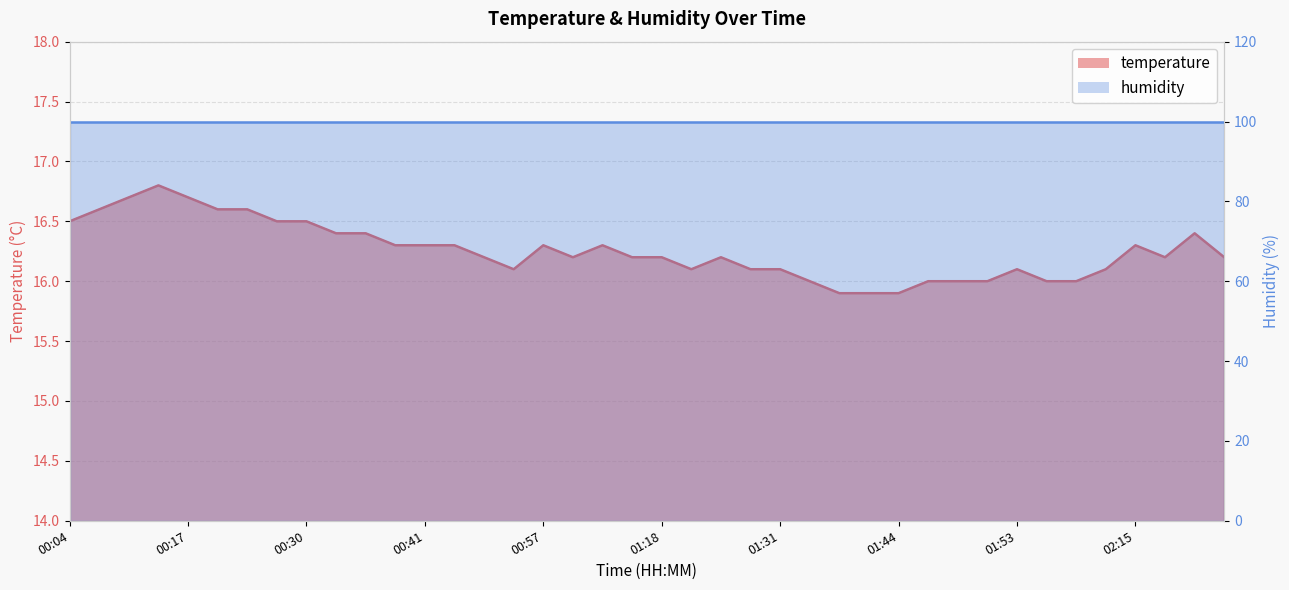

Reading left to right, list all the values displayed in this chart.

16.5	16.6	16.7	16.8	16.7	16.6	16.6	16.5	16.5	16.4	16.4	16.3	16.3	16.3	16.2	16.1	16.3	16.2	16.3	16.2	16.2	16.1	16.2	16.1	16.1	16.0	15.9	15.9	15.9	16.0	16.0	16.0	16.1	16.0	16.0	16.1	16.3	16.2	16.4	16.2